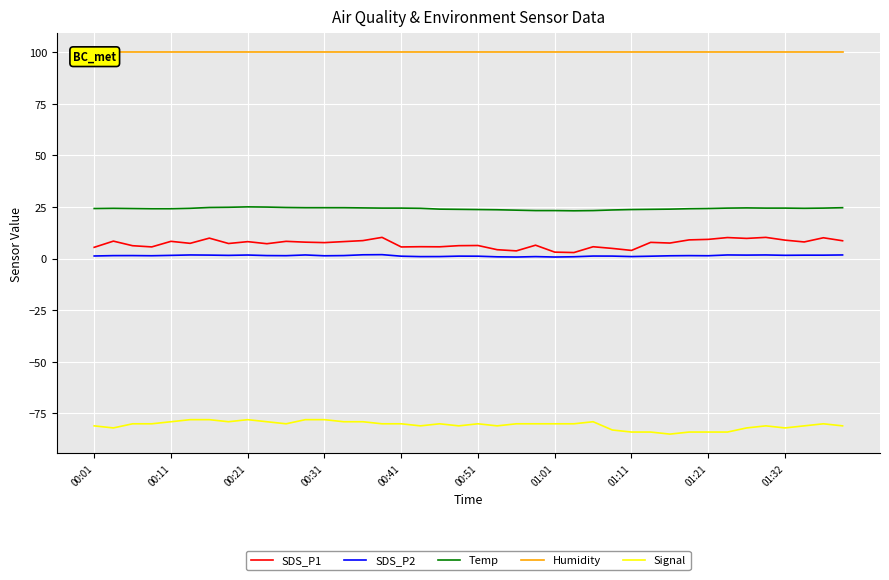

What is the maximum value for Signal?

-78.0